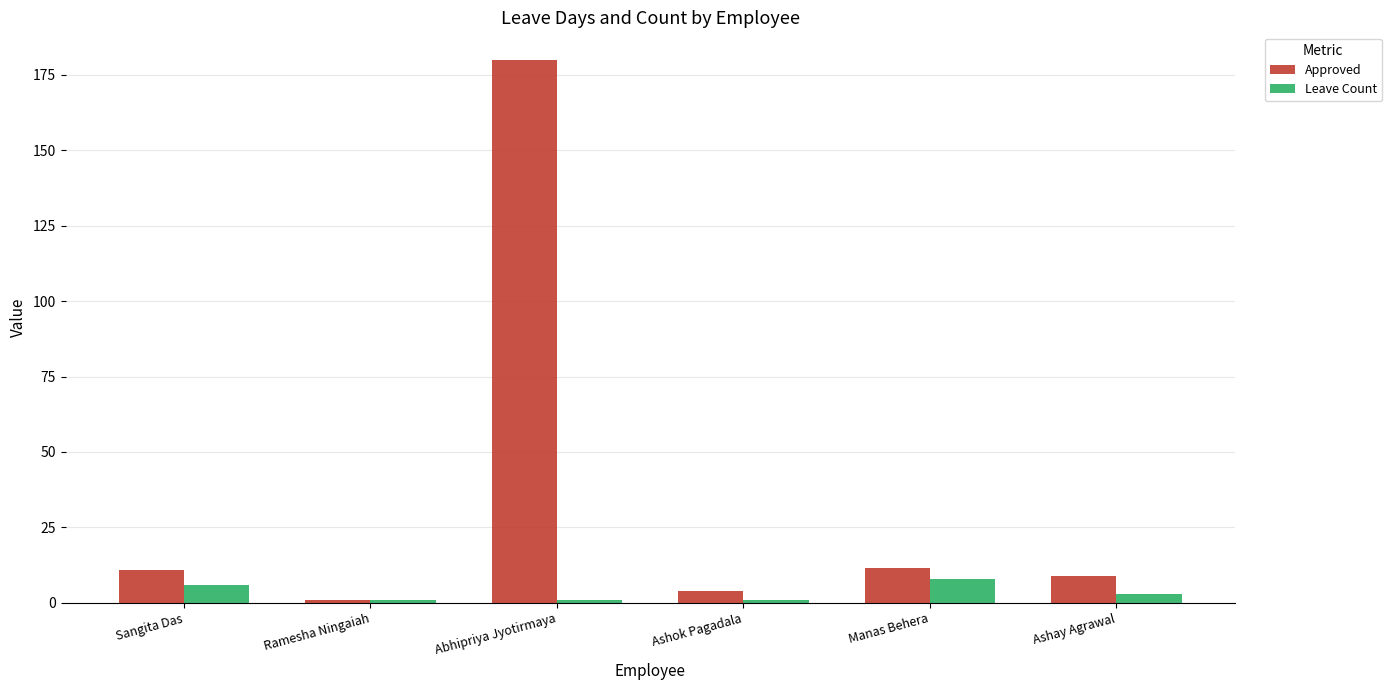

What is the minimum value for Approved?

1.0